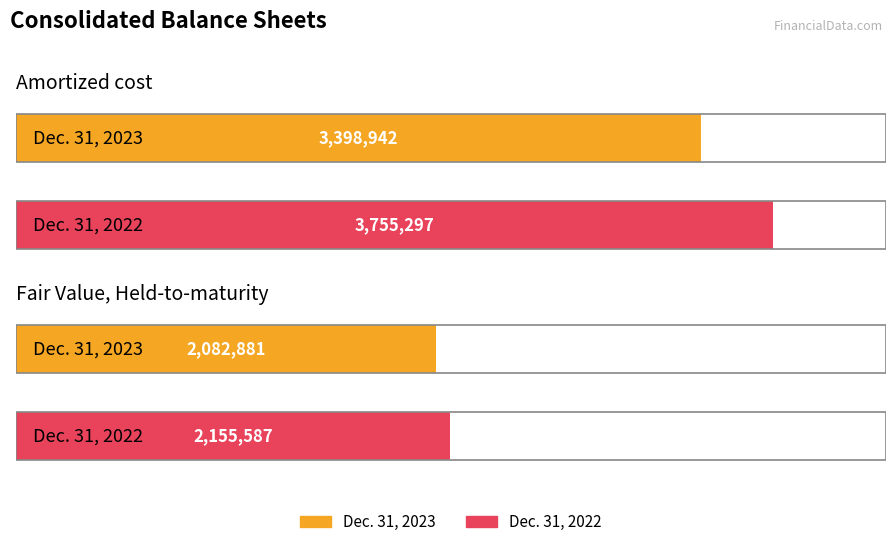

What is the approximate value of Dec. 31, 2023 at Amortized cost?

3398942